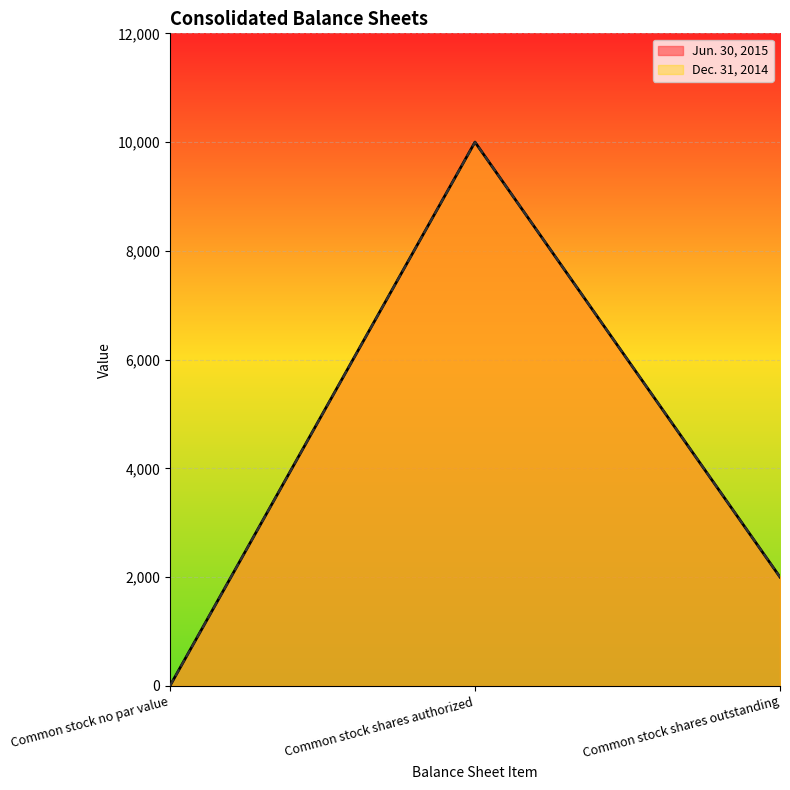

At how many categories does at least one series exceed 6681?

1